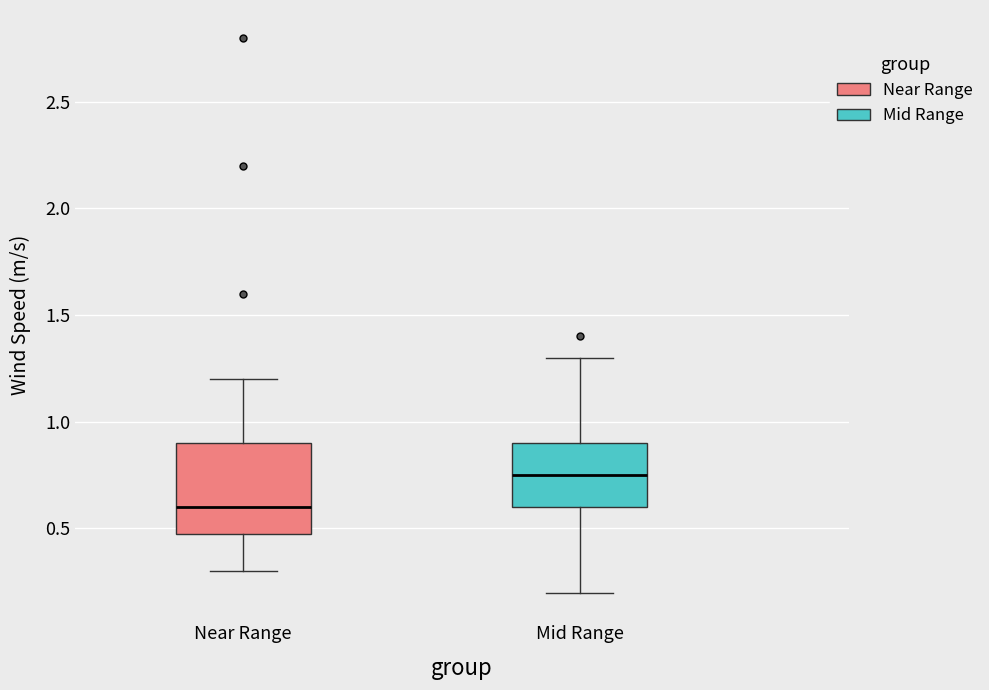

Reading left to right, transcribe this box plot: for each box, give where its median line is, the range the box spans, and where its two whiskers end, as read against the y-axis. The values are not printed on the chart, so give them approximately, as read against the axis.

Near Range: median 0.60, box 0.50 to 0.90, whiskers 0.30 to 1.20
Mid Range: median 0.75, box 0.60 to 0.90, whiskers 0.20 to 1.30